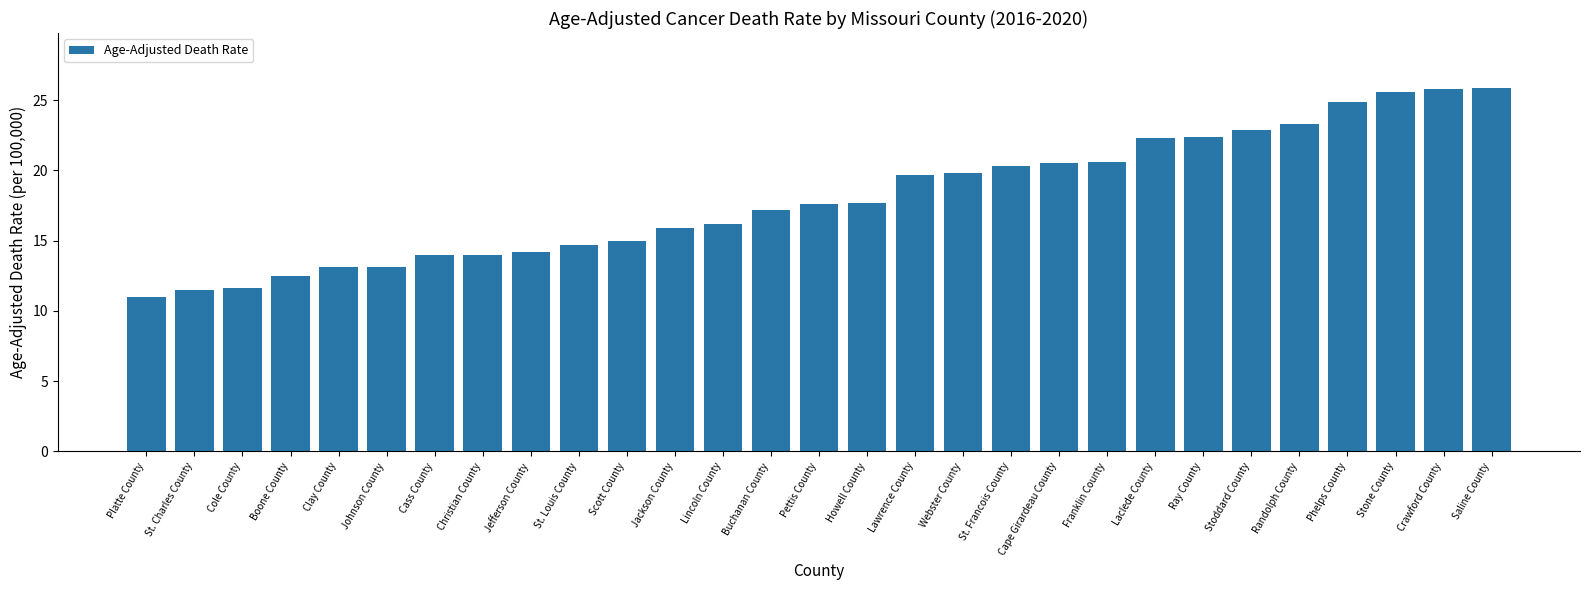

True or false: the data shows 25.6 at Stone County.

True